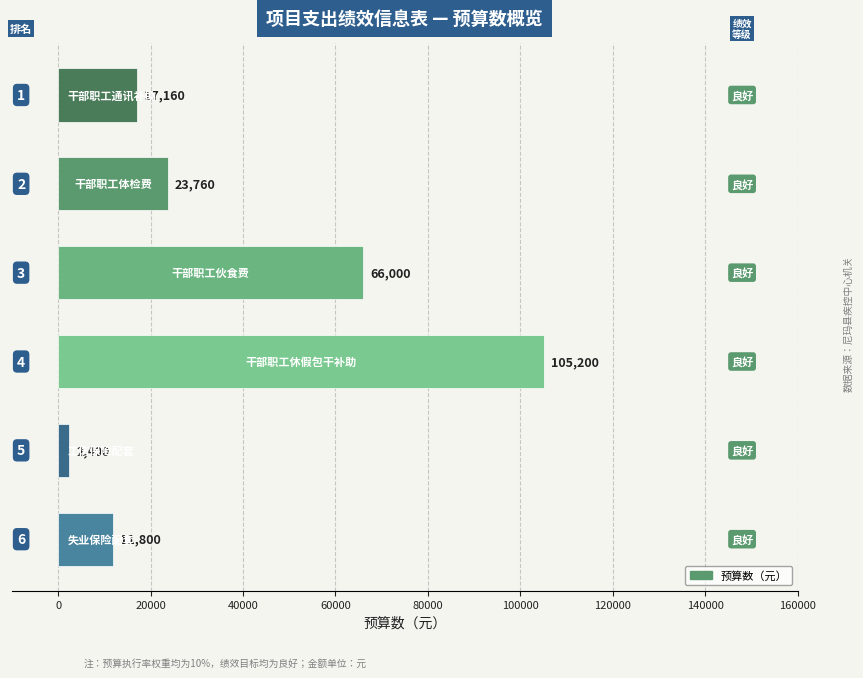

What is the difference between the second highest and second lowest values?

54200